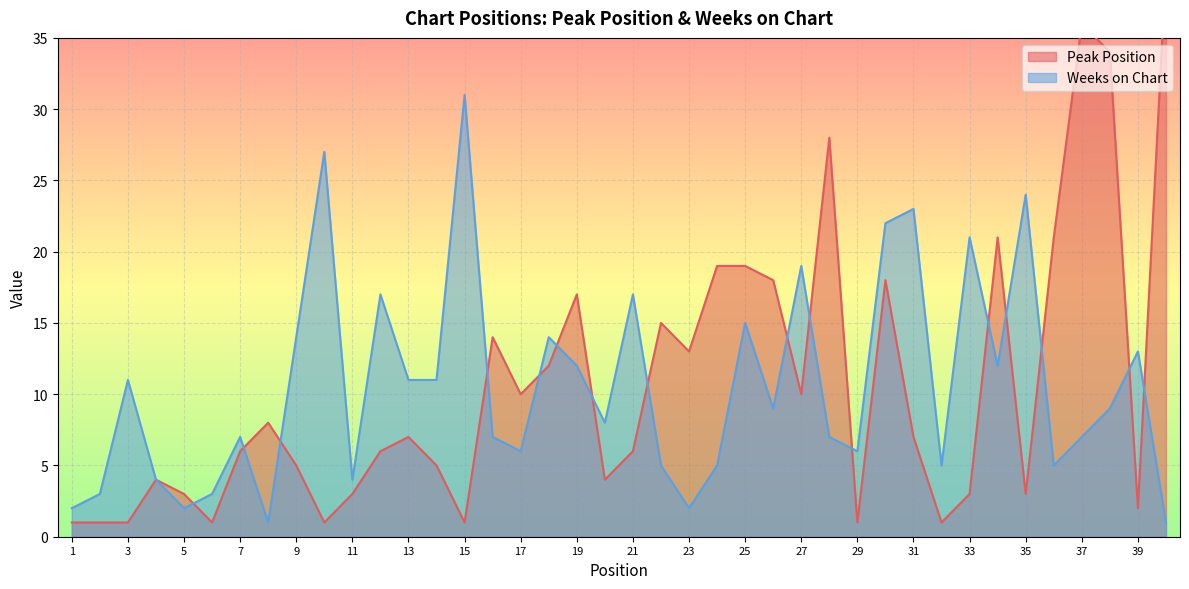

How many distinct data groups are displayed?

2